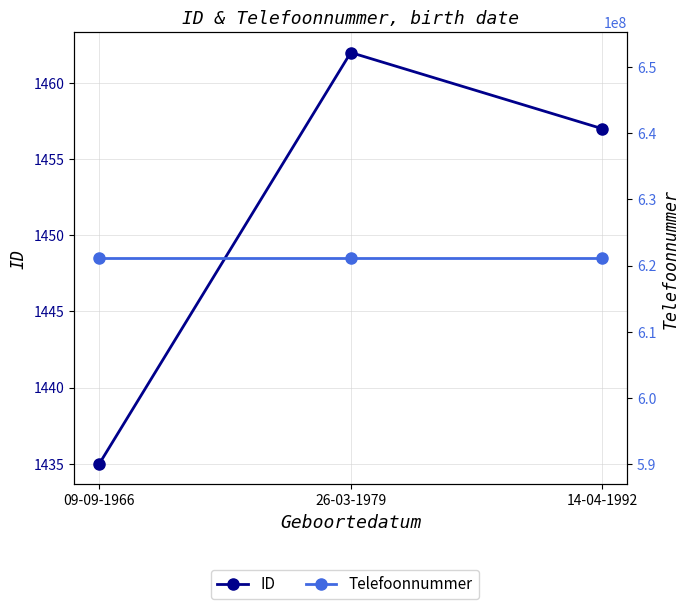

The value of ID at 26-03-1979 is 1911. True or false?

False